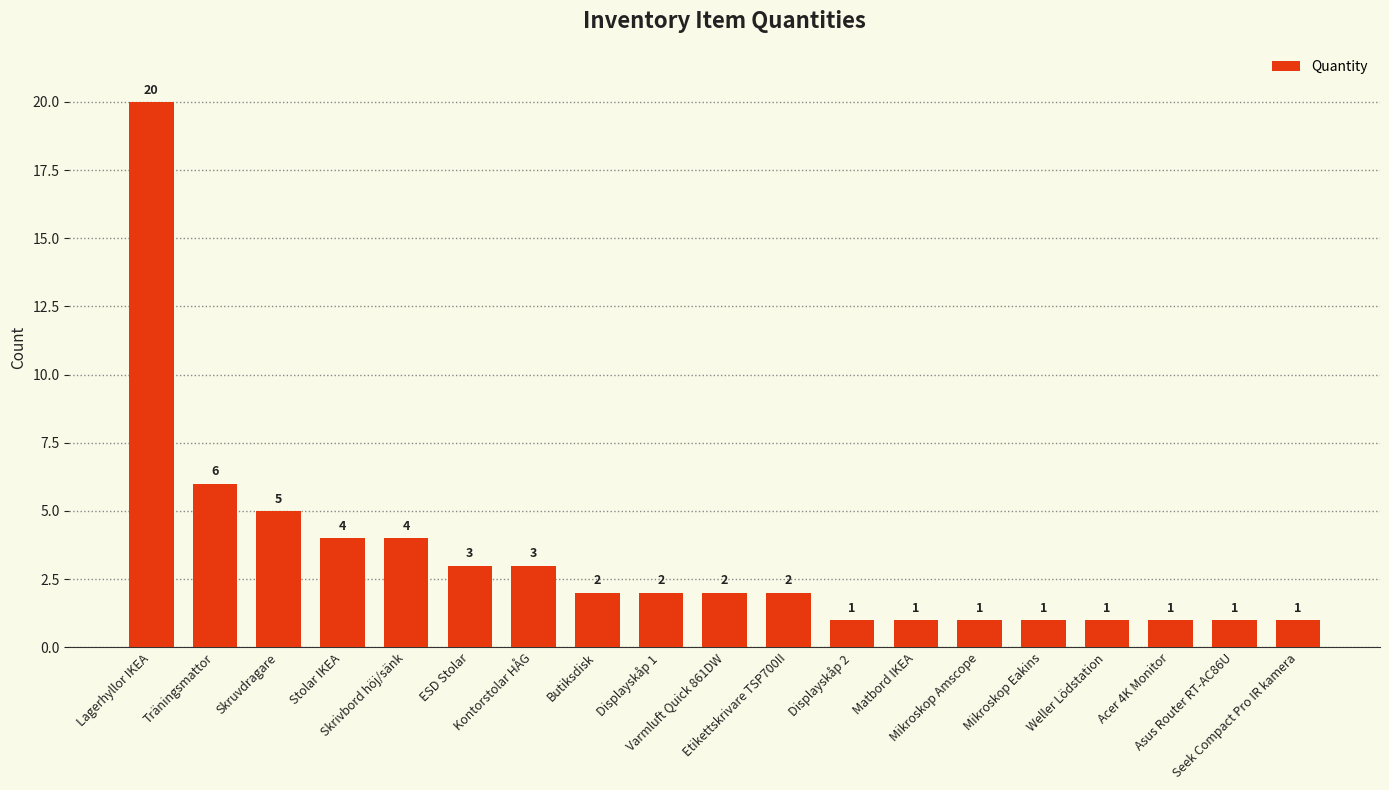

Reading right to left, list all the values displayed in this chart.

1	1	1	1	1	1	1	1	2	2	2	2	3	3	4	4	5	6	20